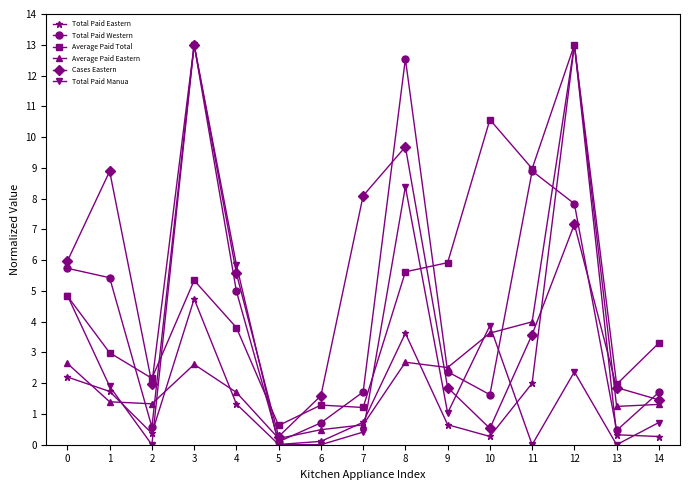

What is the sum of the Average Paid Eastern values at 9 and 6?

3.0